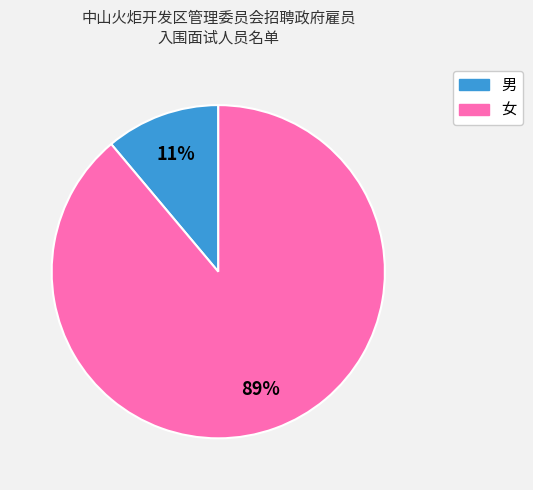

True or false: 女 accounts for 89% of the total.

True